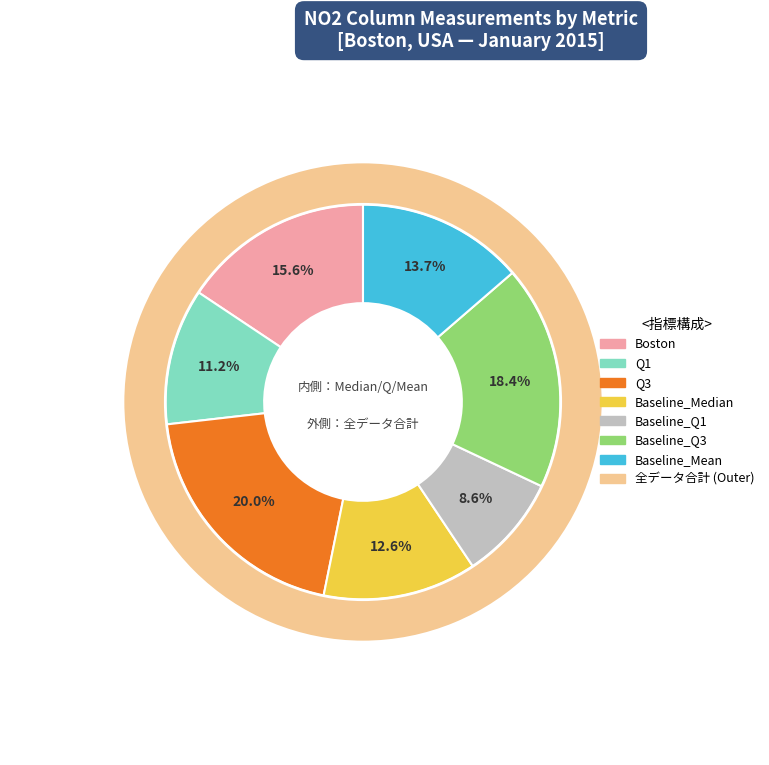

Approximately how many times larger is the value at Baseline_Q1 compared to Baseline_Median?

0.7